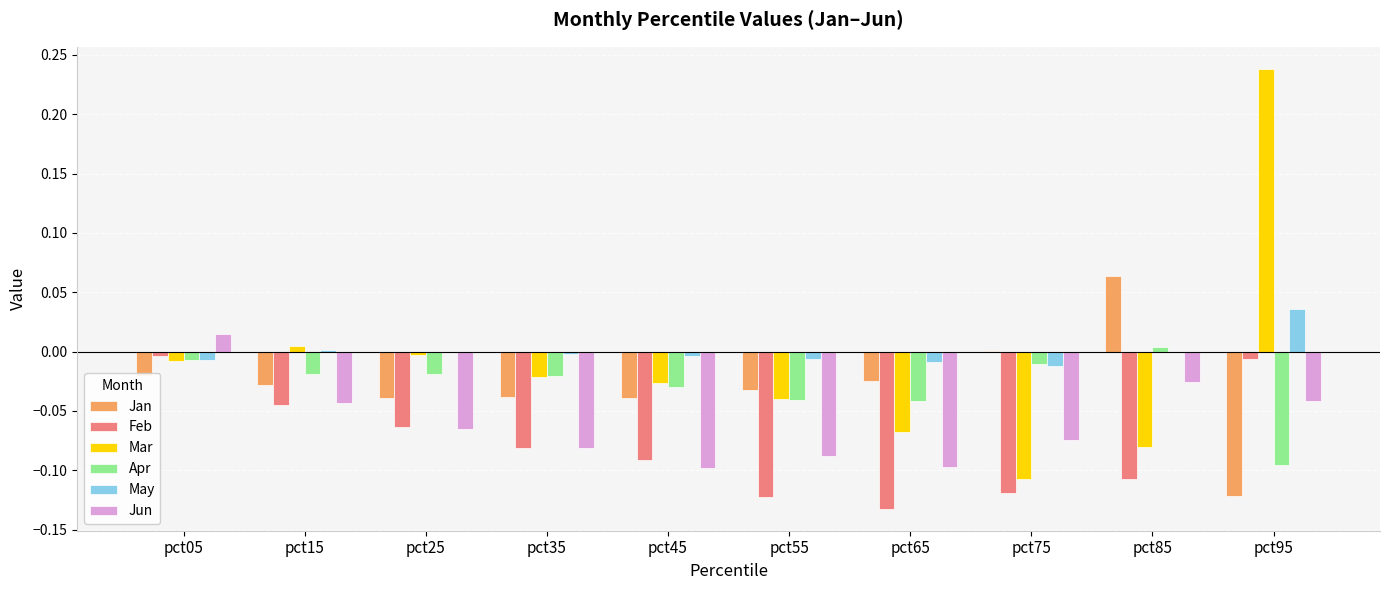

Between pct35 and pct95, which series saw the biggest shift?

Mar